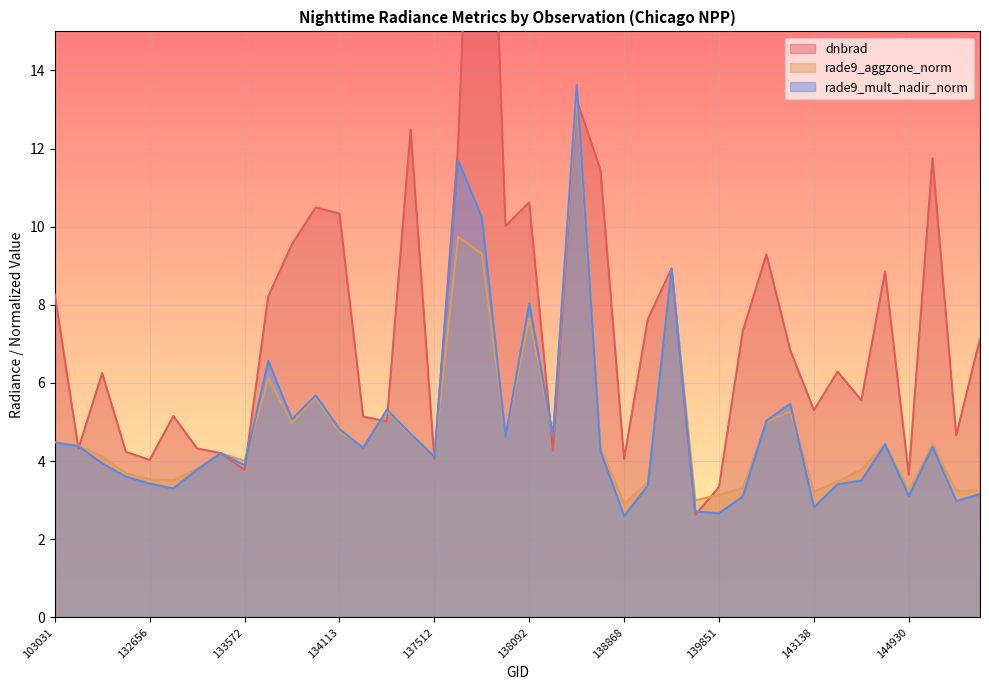

Reading left to right, list all the values displayed in this chart.

dnbrad: 8.3	4.3	6.3	4.2	4.0	5.2	4.3	4.2	3.8	8.2	9.5	10.5	10.3	5.1	5.0	12.5	4.1	12.1	27.2	10.0	10.6	4.3	13.2	11.5	4.1	7.6	8.9	2.6	3.3	7.3	9.3	6.8	5.3	6.3	5.6	8.8	3.7	11.8	4.7	7.1
rade9_aggzone_norm: 4.5	4.4	4.1	3.7	3.5	3.5	3.8	4.2	4.0	6.1	5.0	5.6	4.8	4.4	5.3	4.7	4.1	9.7	9.3	4.6	7.7	4.6	13.4	4.4	2.9	3.5	8.9	3.0	3.1	3.3	5.0	5.3	3.2	3.5	3.8	4.4	3.2	4.4	3.2	3.3
rade9_mult_nadir_norm: 4.5	4.4	3.9	3.6	3.4	3.3	3.8	4.2	3.9	6.6	5.1	5.7	4.8	4.3	5.3	4.7	4.1	11.7	10.2	4.6	8.0	4.6	13.6	4.3	2.6	3.4	8.9	2.7	2.7	3.1	5.0	5.5	2.8	3.4	3.5	4.4	3.1	4.4	3.0	3.2